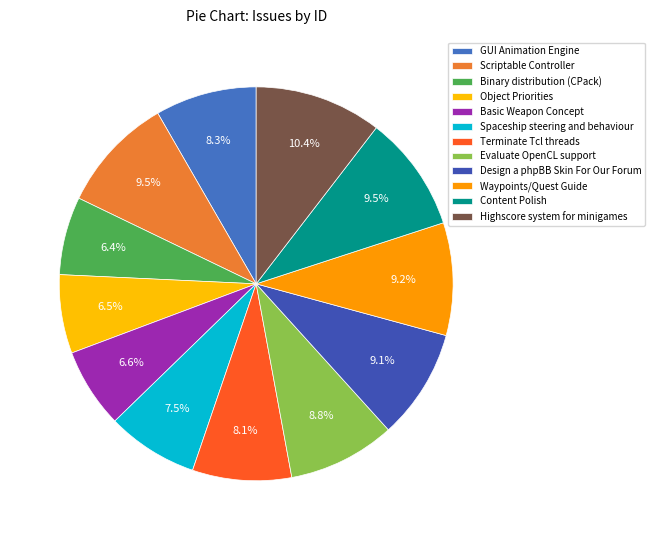

The Design a phpBB Skin For Our Forum slice represents 9% of the pie. True or false?

True